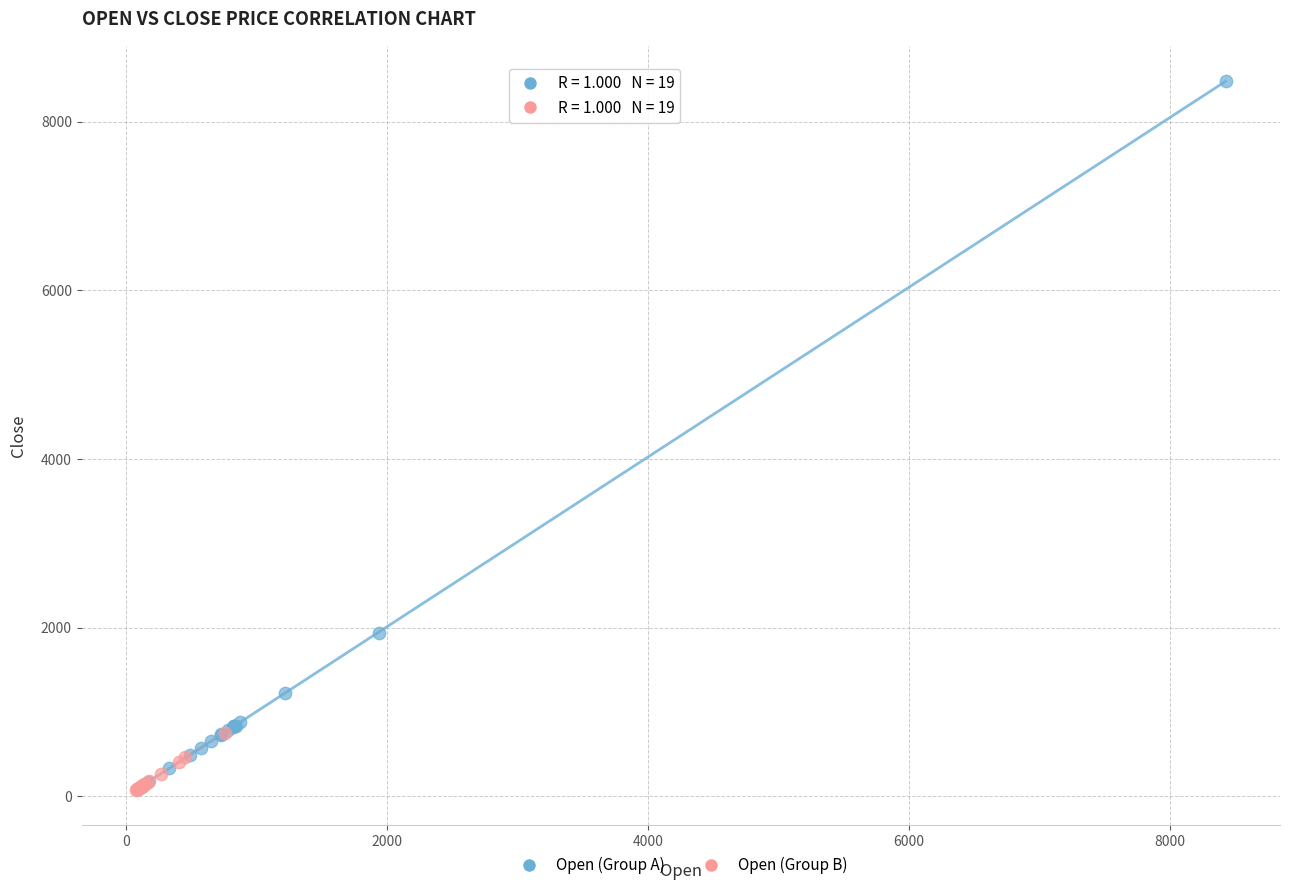

Which series contains the highest Y value?

Open (Group A)